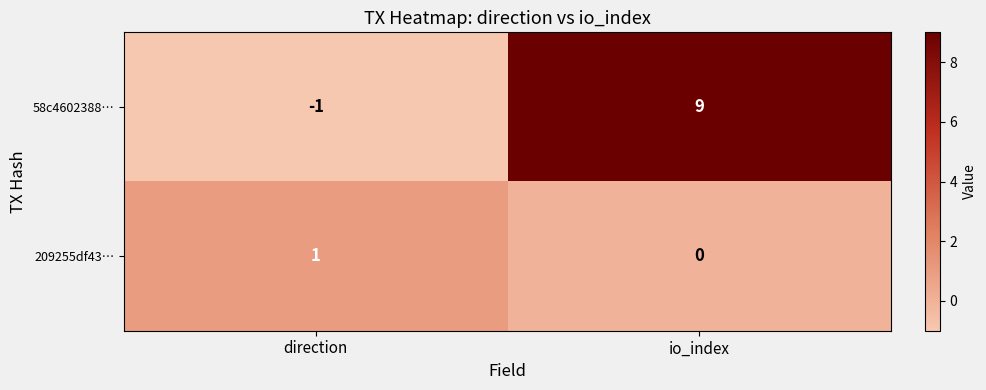

Is it true that 58c4602388… equals -1 at direction?

True